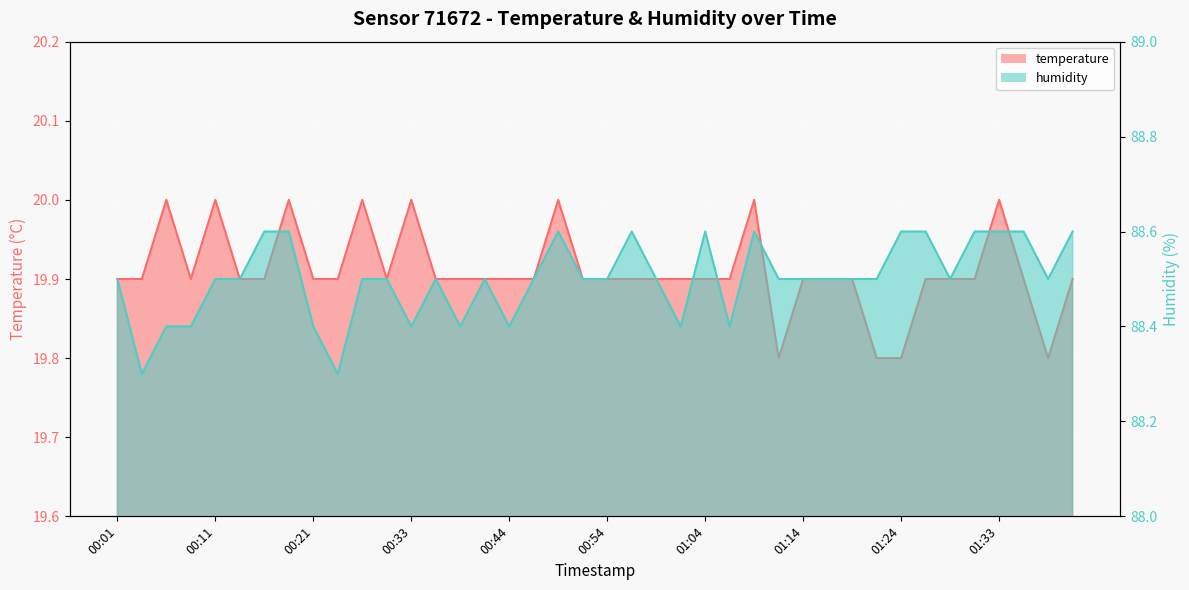

What are all the series names shown in the legend?

temperature, humidity